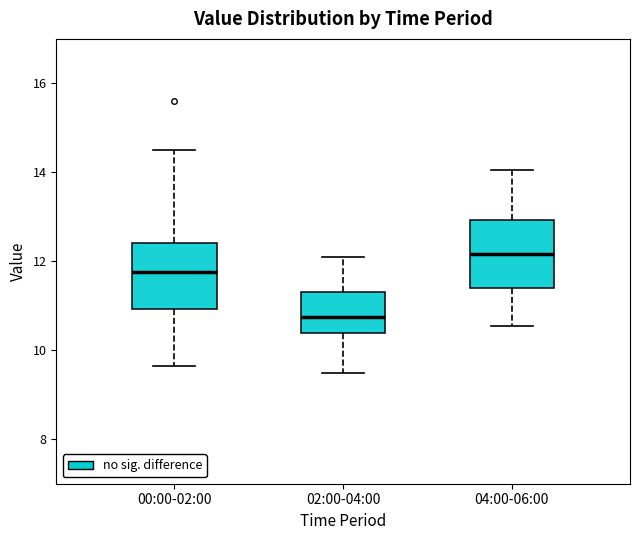

Reading left to right, read every box against the y-axis: the position of its median line, the range the box covers, and the ends of its whiskers. The values are not printed on the chart, so give them approximately, as read against the axis.

00:00-02:00: median 11.8, box 11.0 to 12.4, whiskers 9.6 to 14.6
02:00-04:00: median 10.8, box 10.4 to 11.4, whiskers 9.6 to 12.2
04:00-06:00: median 12.2, box 11.4 to 13.0, whiskers 10.6 to 14.0